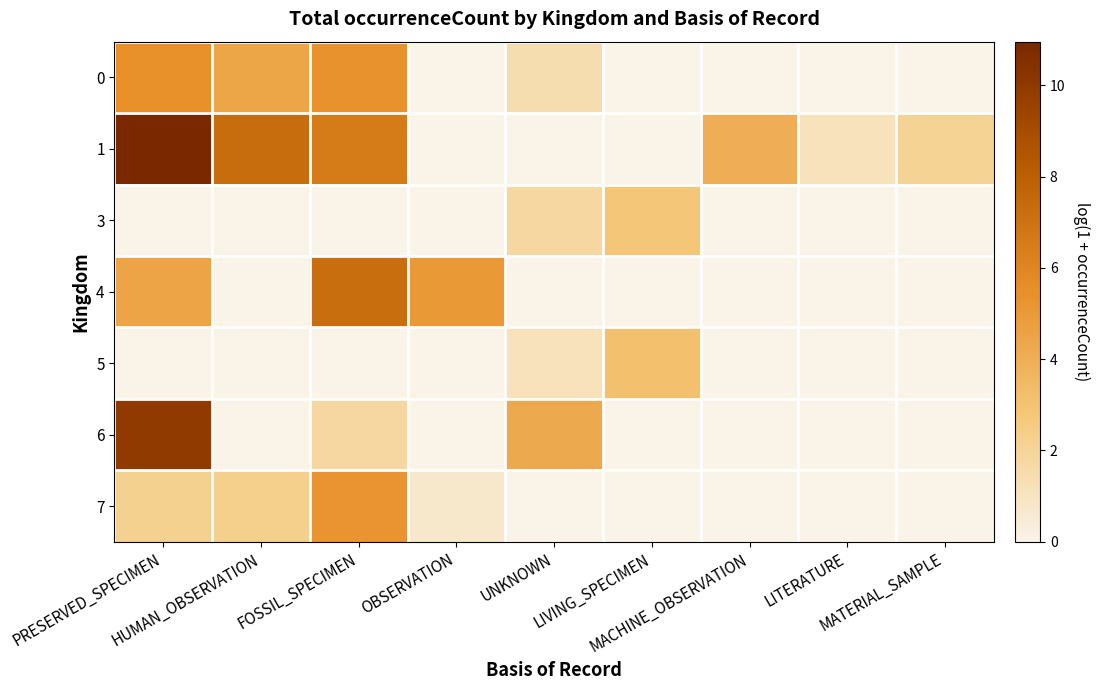

How many distinct data groups are displayed?

7